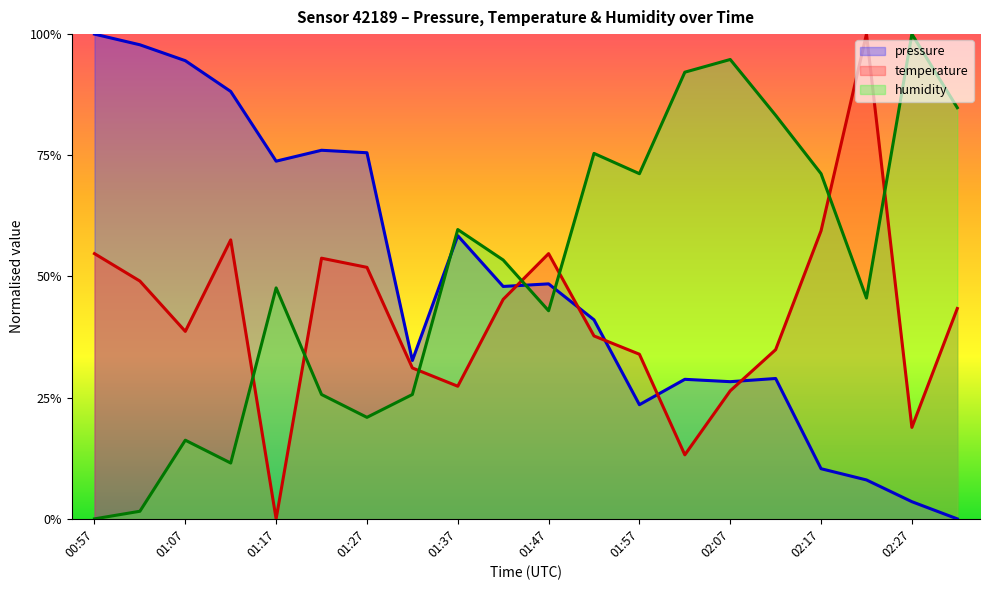

What is the maximum value shown in the chart?

1.0